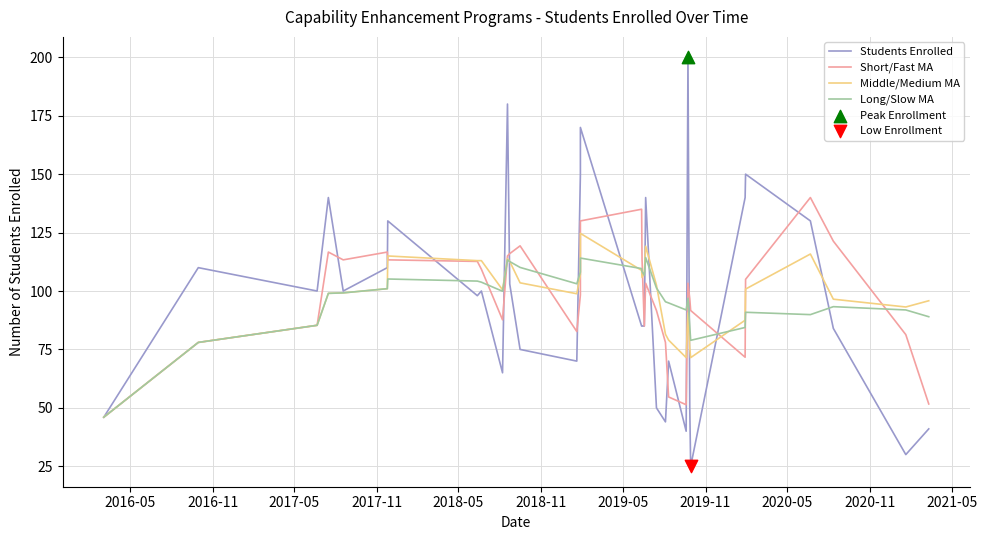

Which series has the largest total across all categories?

Short/Fast MA